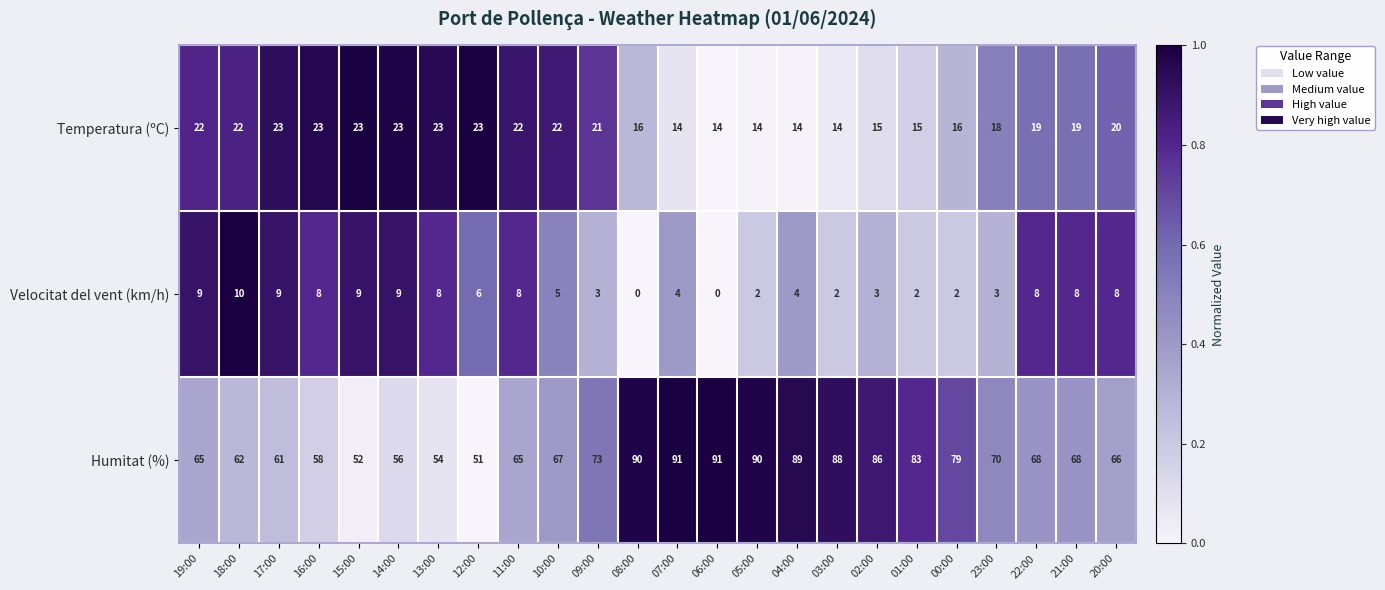

What is the sum of all Temperatura (ºC) values?

455